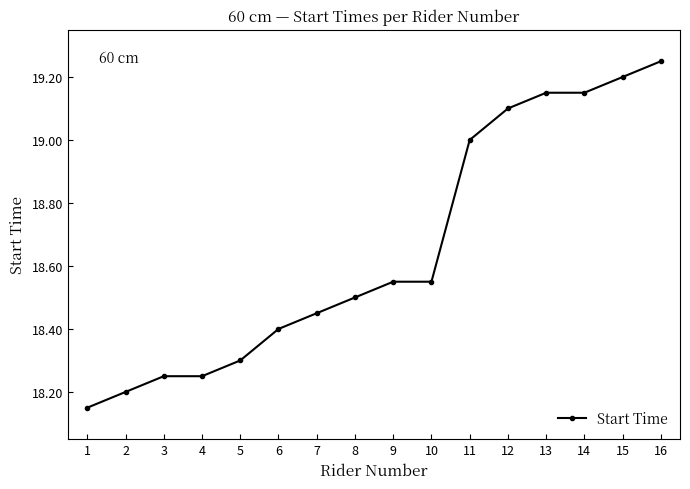

What is the difference between the maximum and minimum values?

1.1